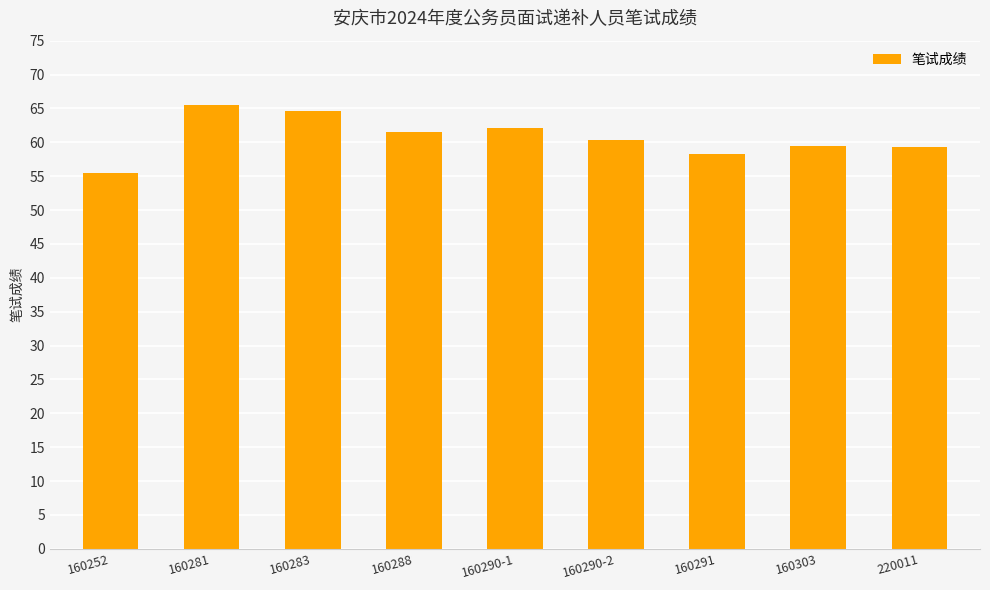

Which category has the highest value across all series?

160281